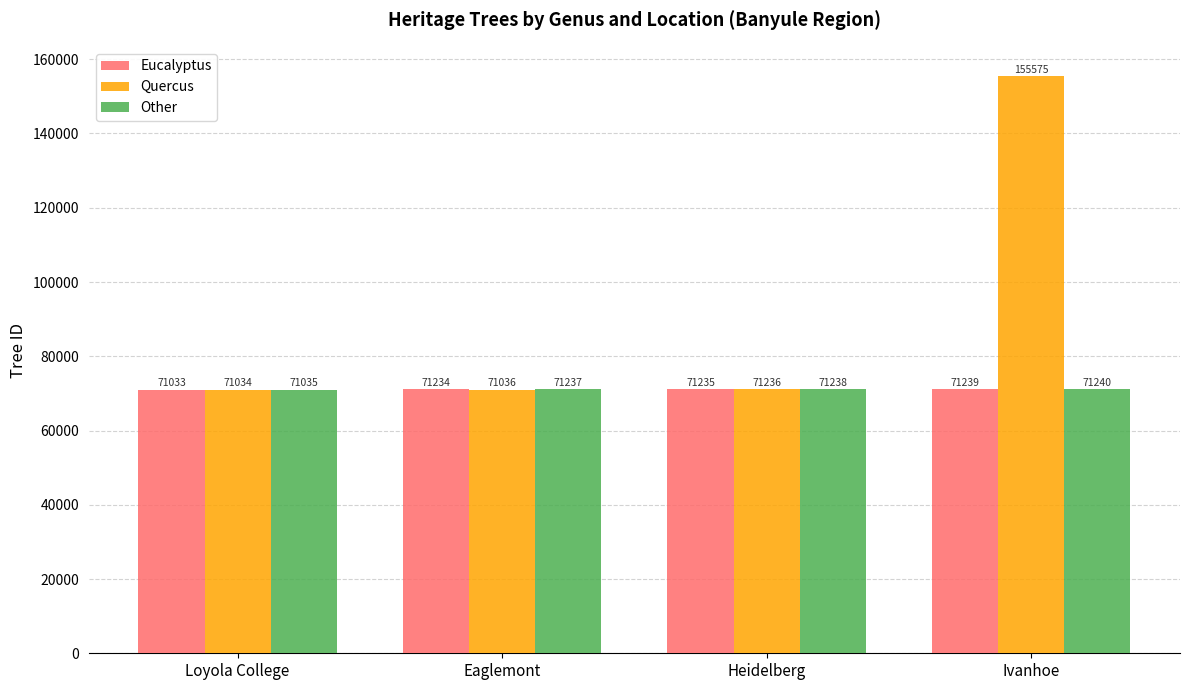

What is the maximum value shown in the chart?

155575